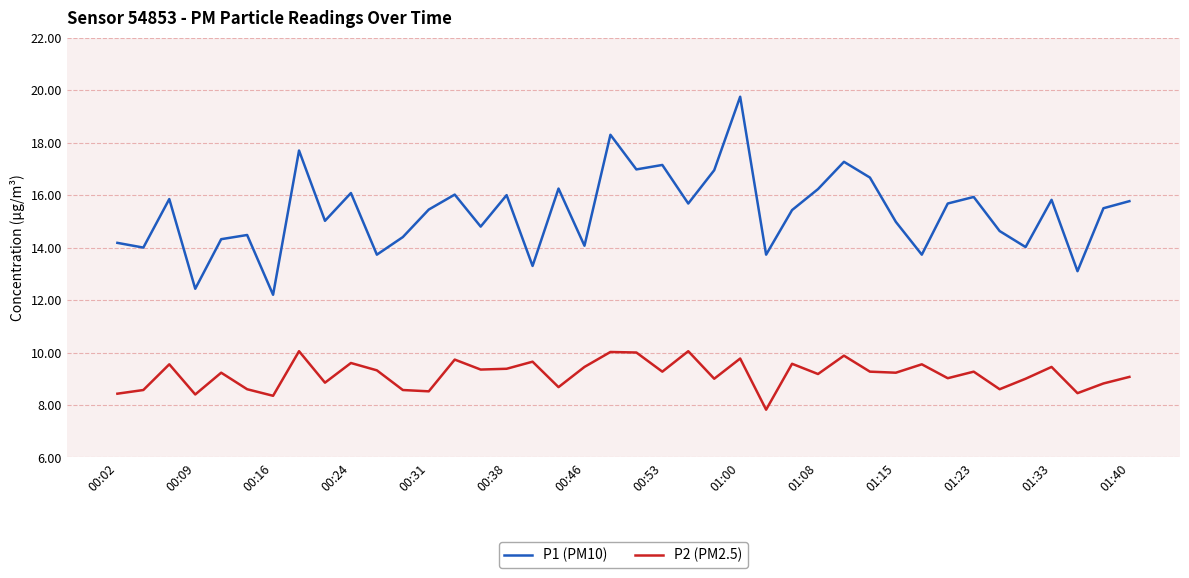

What are all the series names shown in the legend?

P1 (PM10), P2 (PM2.5)